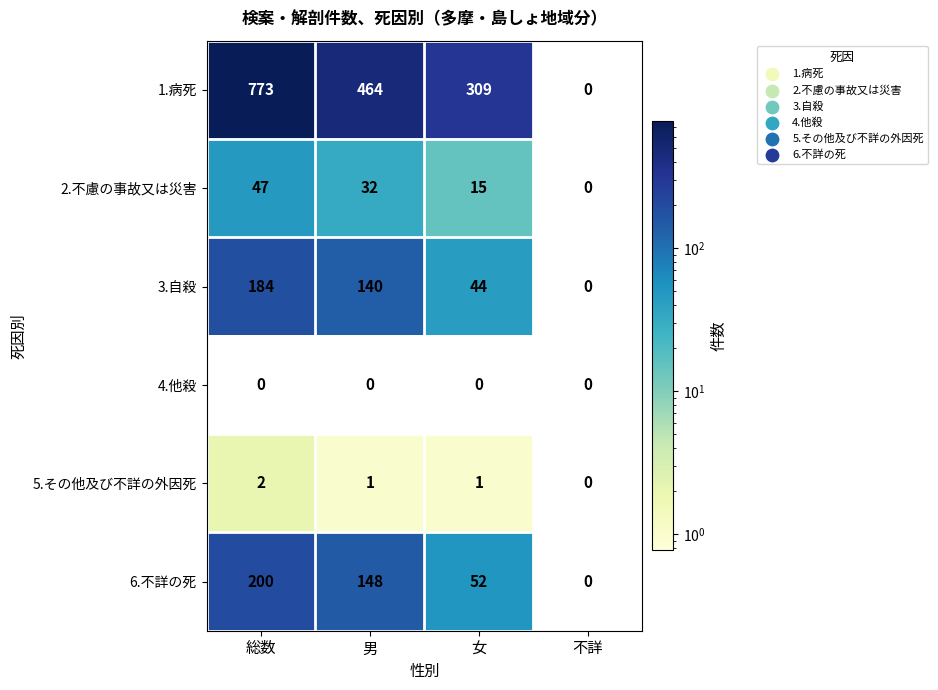

Reading left to right, transcribe all the data shown in this chart.

1.病死: 773	464	309	0
2.不慮の事故又は災害: 47	32	15	0
3.自殺: 184	140	44	0
4.他殺: 0	0	0	0
5.その他及び不詳の外因死: 2	1	1	0
6.不詳の死: 200	148	52	0